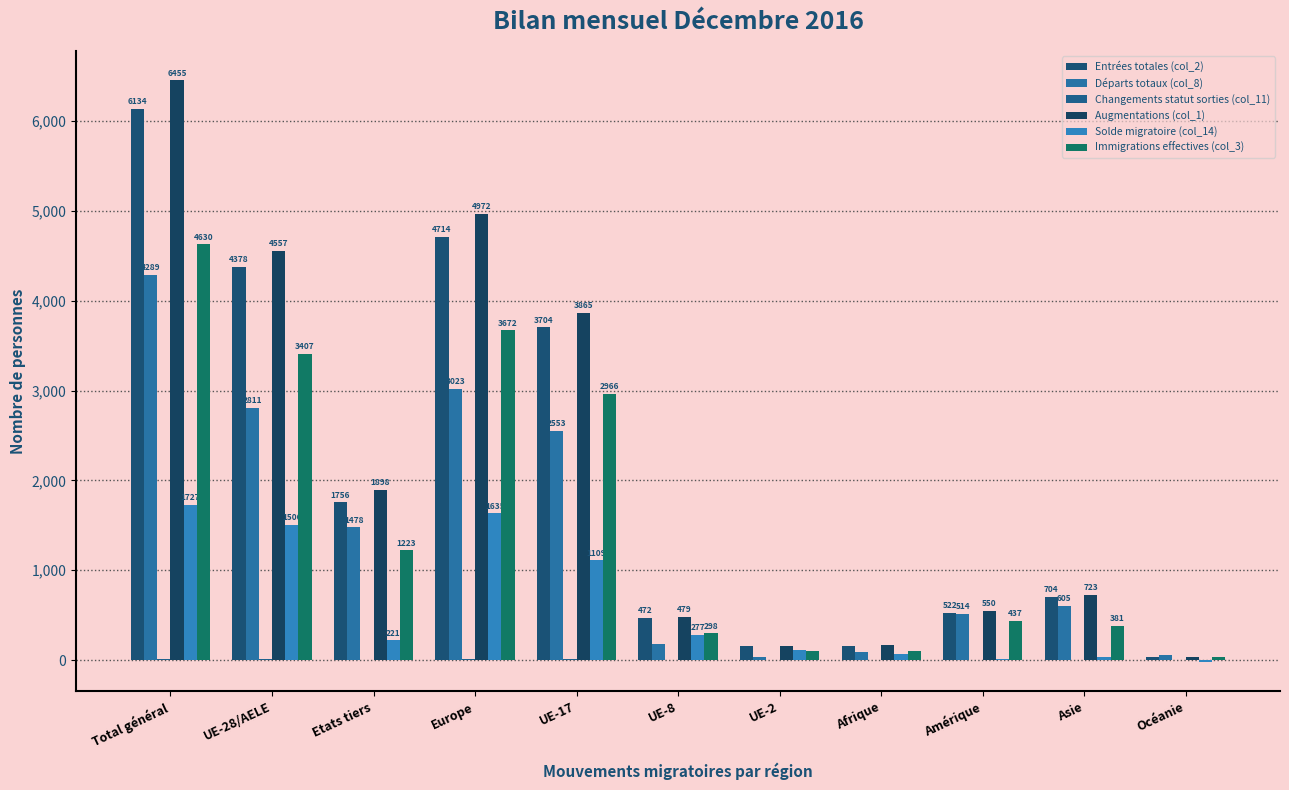

Which has a higher value, Afrique or UE-2?

UE-2